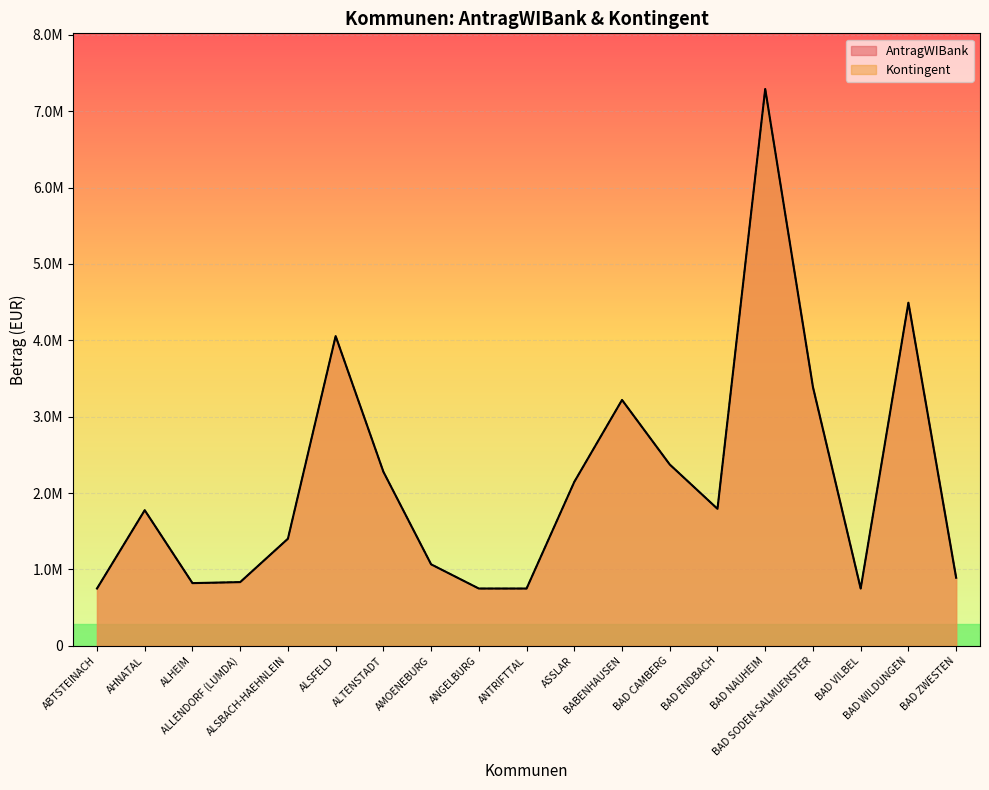

What is the average value of the Kontingent series?

2148832.0